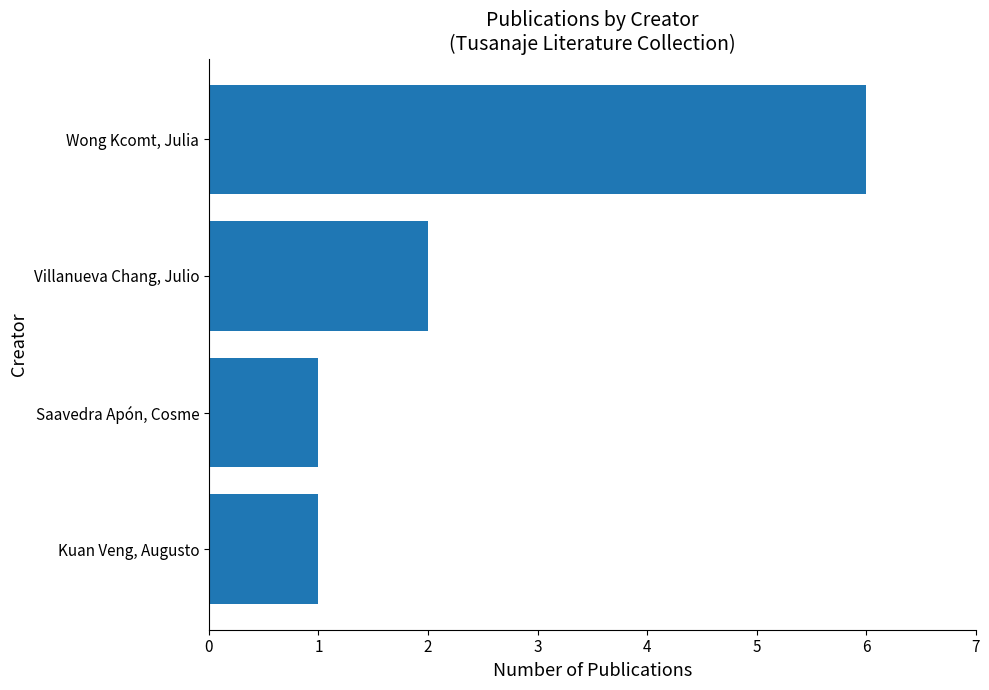

Reading bottom to top, extract all data points from this chart.

1	1	2	6